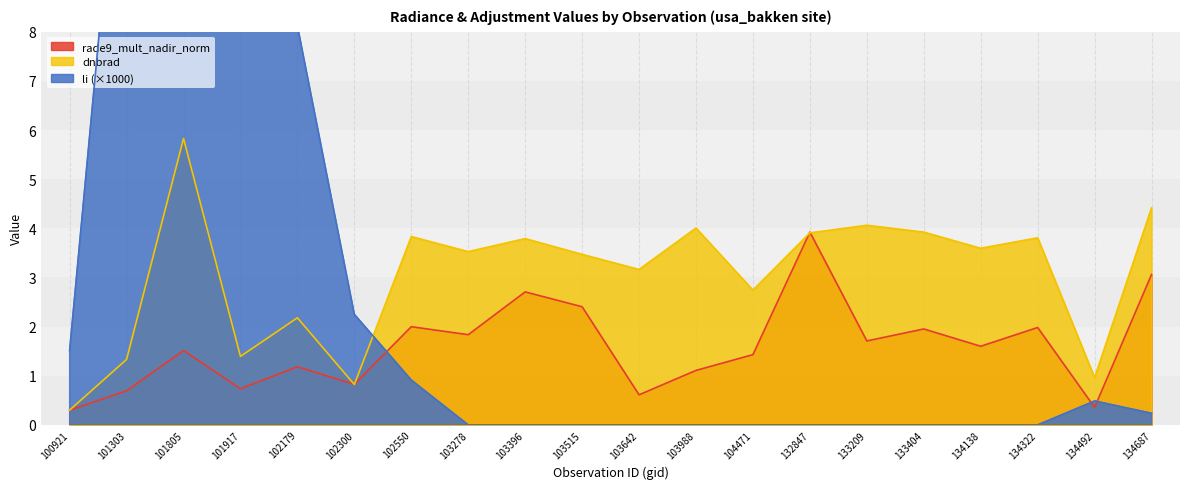

How many times do li and dnbrad cross each other?

1